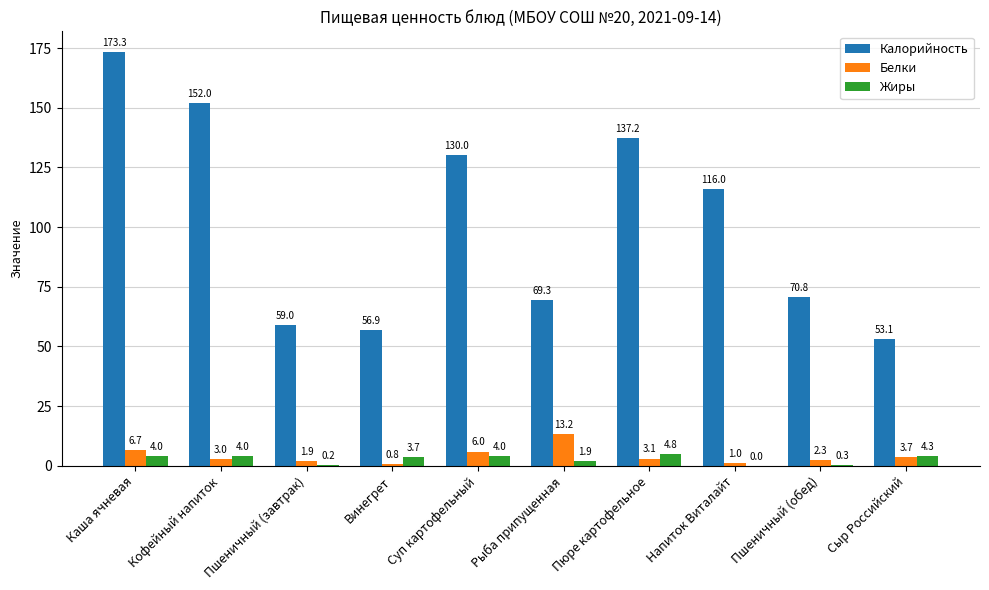

At which category is the sum across all series the highest?

Каша ячневая